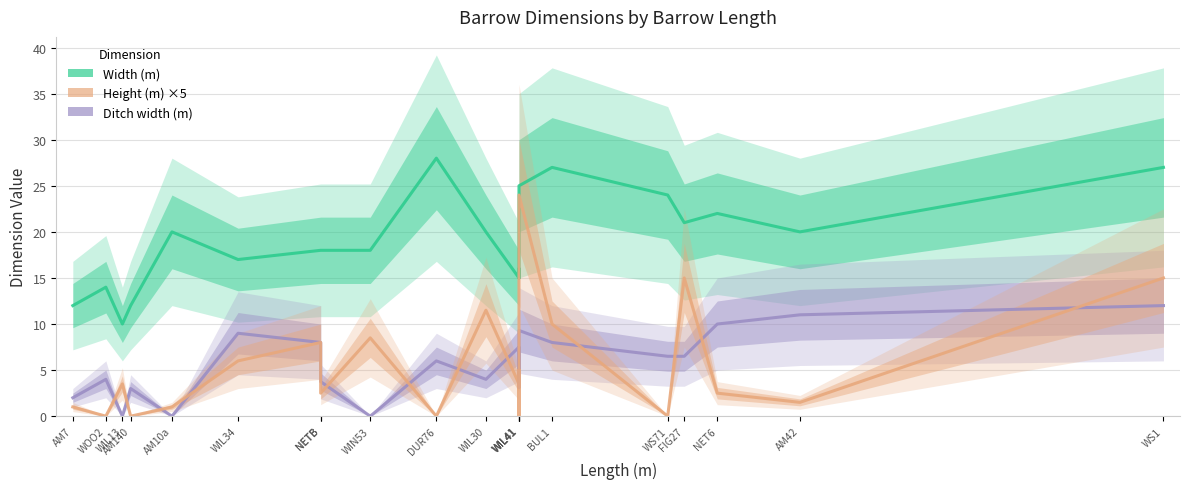

True or false: Ditch width (m) has a value of 7.5 at WIL41.

True